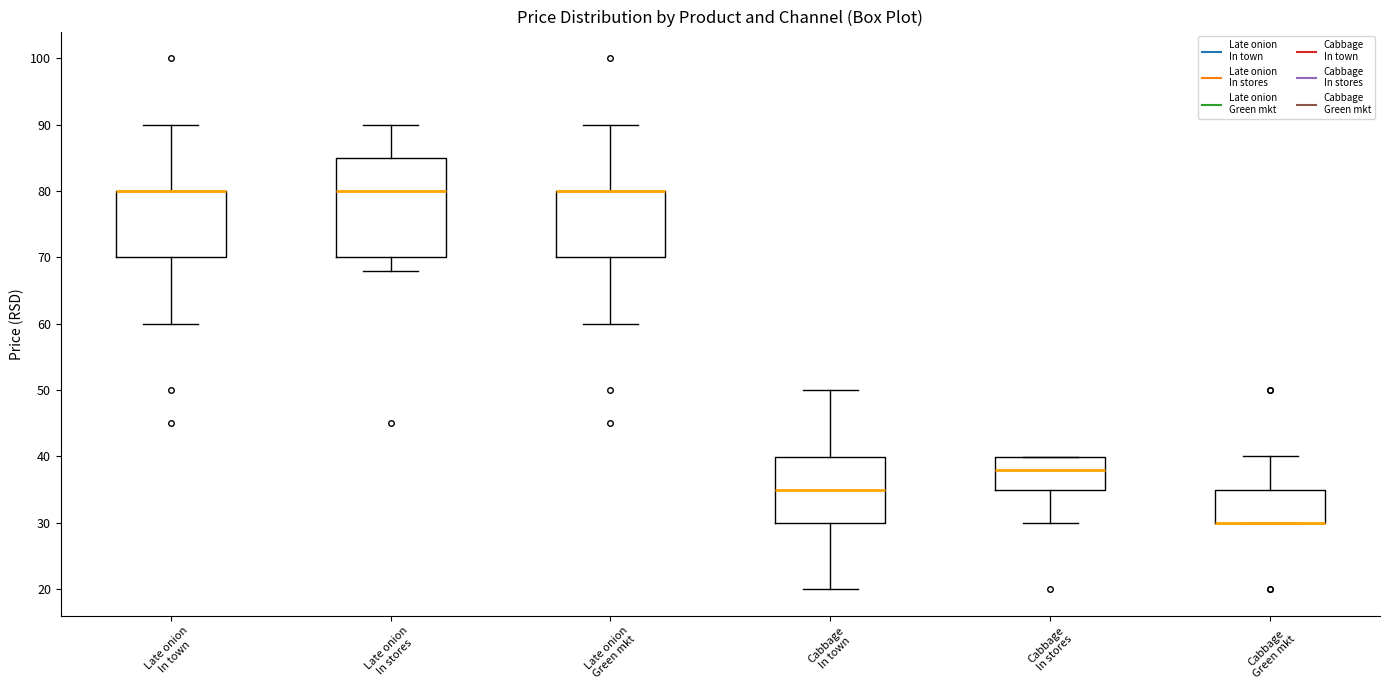

Which box is the tallest, from its lower edge to its upper edge?

Late onion In stores